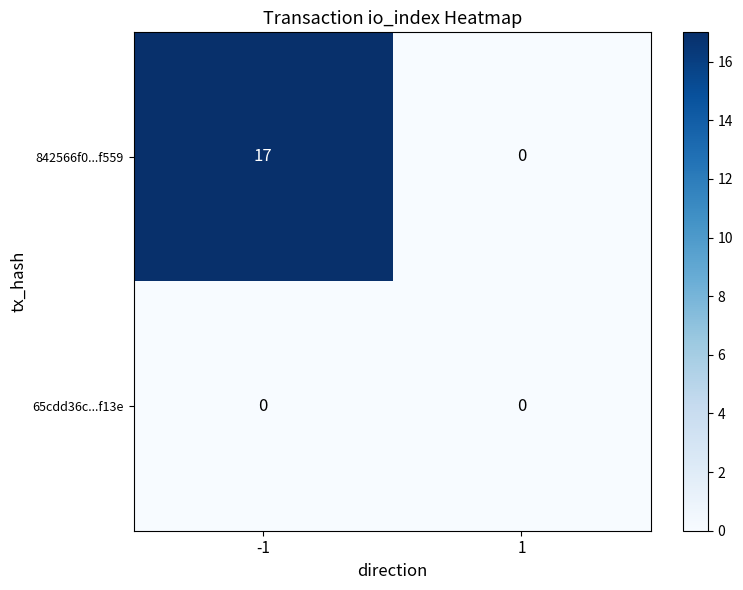

List the series in order of their overall mean, highest first.

842566f0...f559, 65cdd36c...f13e